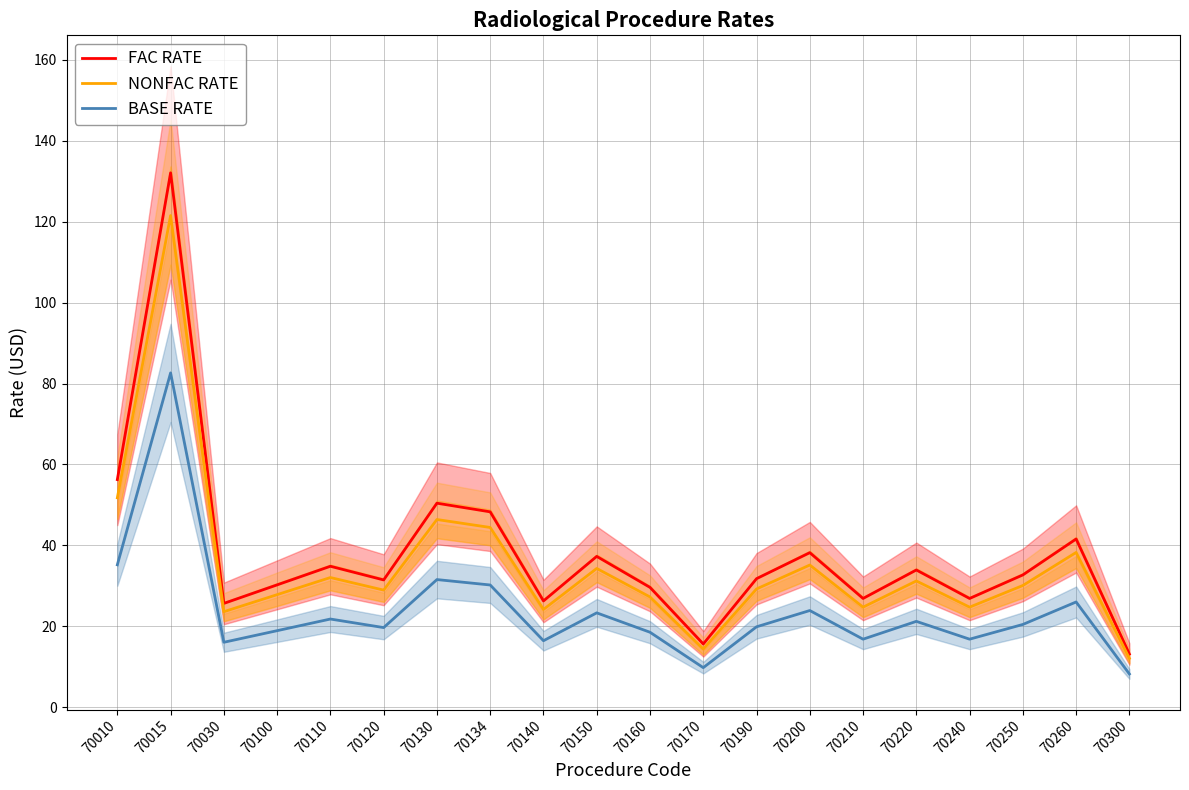

Reading left to right, list all the values displayed in this chart.

FAC RATE: 56.3	132.1	25.7	30.2	34.8	31.5	50.4	48.3	26.3	37.3	29.6	15.6	31.8	38.2	26.9	33.9	26.9	32.7	41.6	13.1
NONFAC RATE: 51.8	121.5	23.6	27.8	32.1	28.9	46.4	44.4	24.2	34.3	27.3	14.4	29.2	35.1	24.7	31.2	24.7	30.1	38.3	12.1
BASE RATE: 35.2	82.6	16.1	18.9	21.8	19.7	31.5	30.2	16.4	23.3	18.5	9.8	19.9	23.9	16.8	21.2	16.8	20.5	26.0	8.2